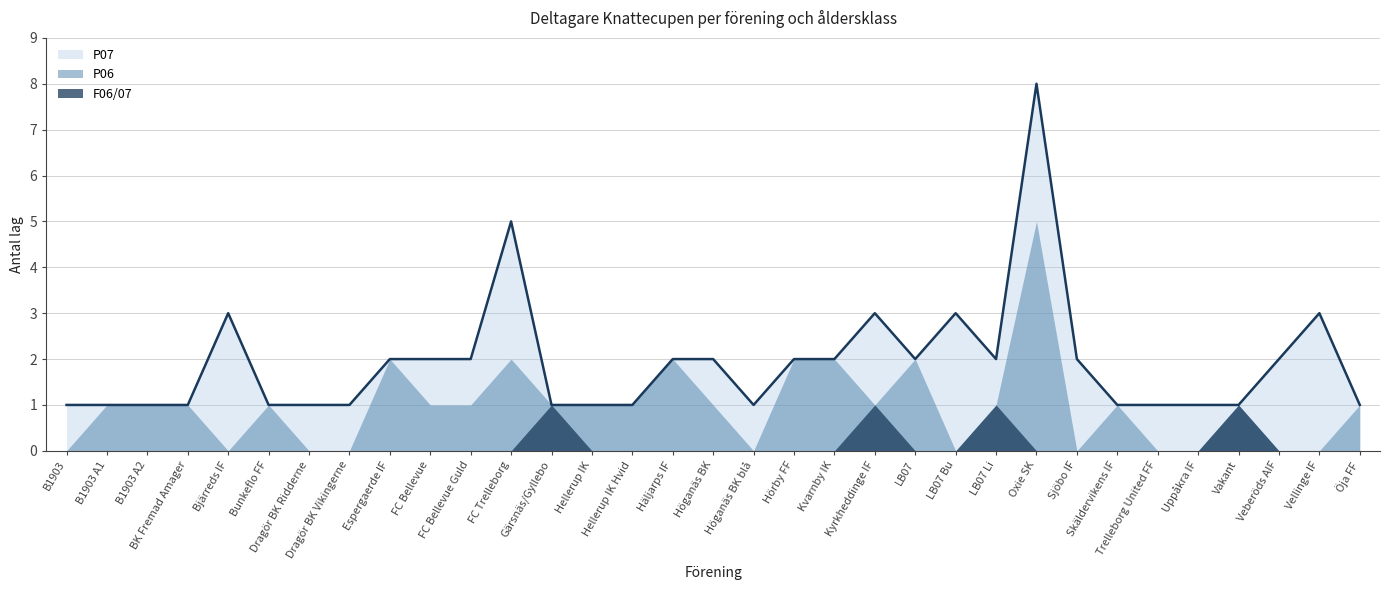

How many data points in P07 are above 1?

8